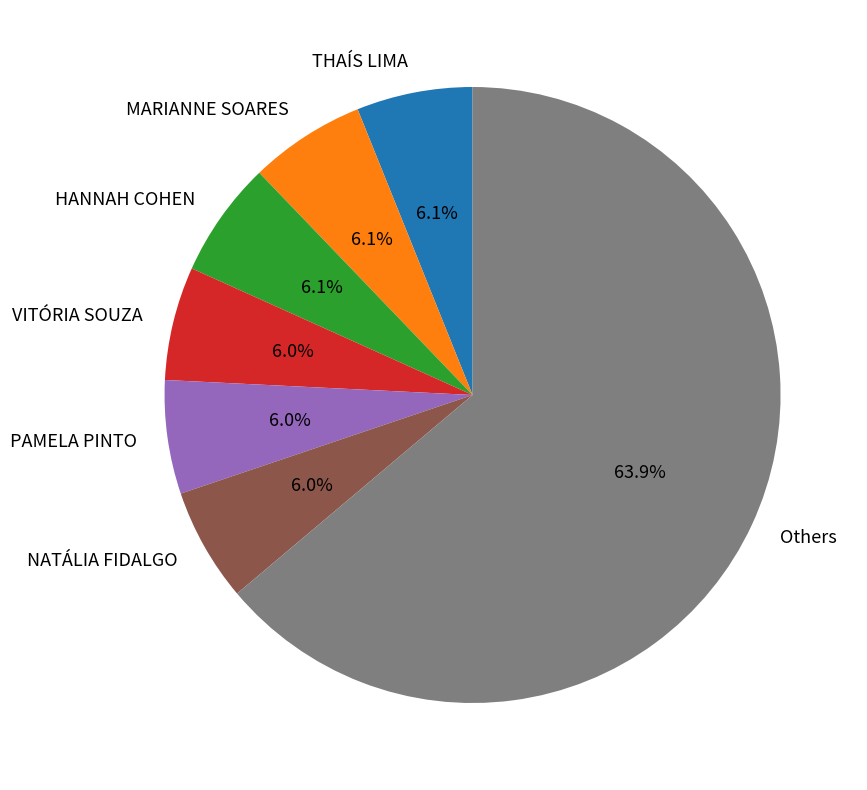

Is there any slice that represents more than half of the pie?

Yes